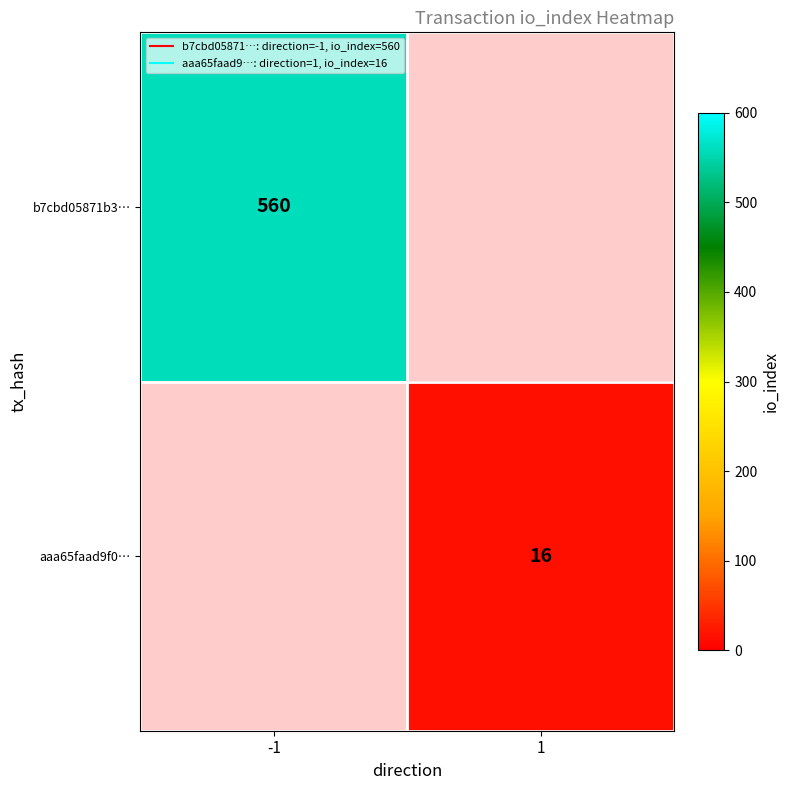

How many values in aaa65faad9f0… are above zero?

1